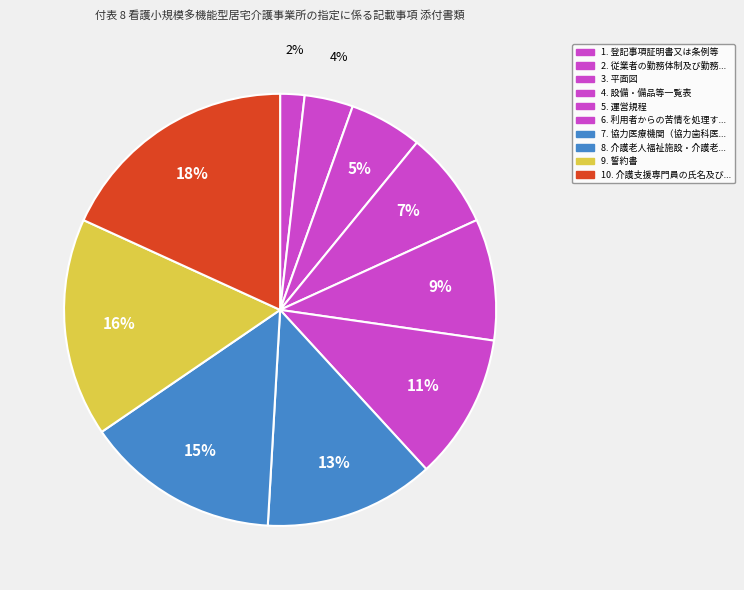

Count the number of slices in the pie.

10